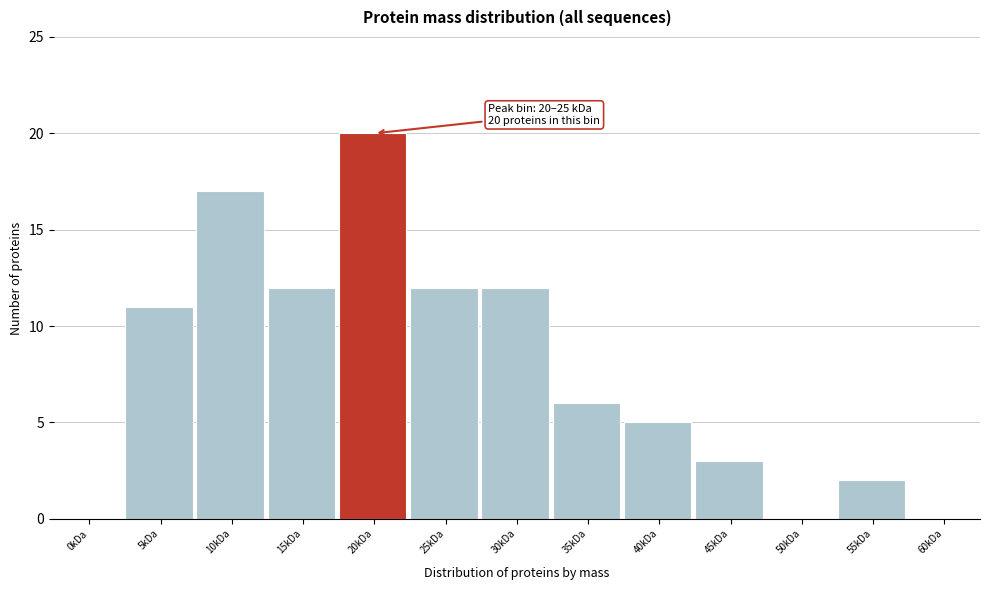

Reading left to right, transcribe all the data shown in this chart.

0kDa=0	5kDa=11	10kDa=17	15kDa=12	20kDa=20	25kDa=12	30kDa=12	35kDa=6	40kDa=5	45kDa=3	50kDa=0	55kDa=2	60kDa=0